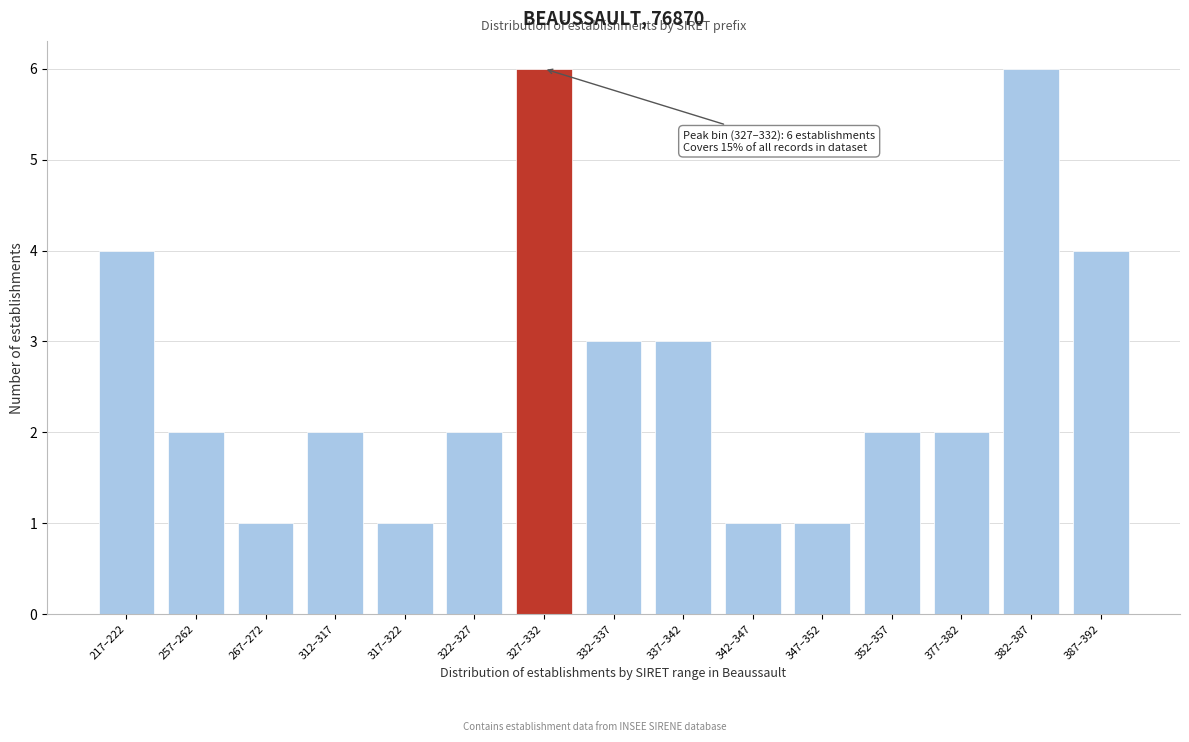

Reading left to right, extract all data points from this chart.

217–222=4	257–262=2	267–272=1	312–317=2	317–322=1	322–327=2	327–332=6	332–337=3	337–342=3	342–347=1	347–352=1	352–357=2	377–382=2	382–387=6	387–392=4